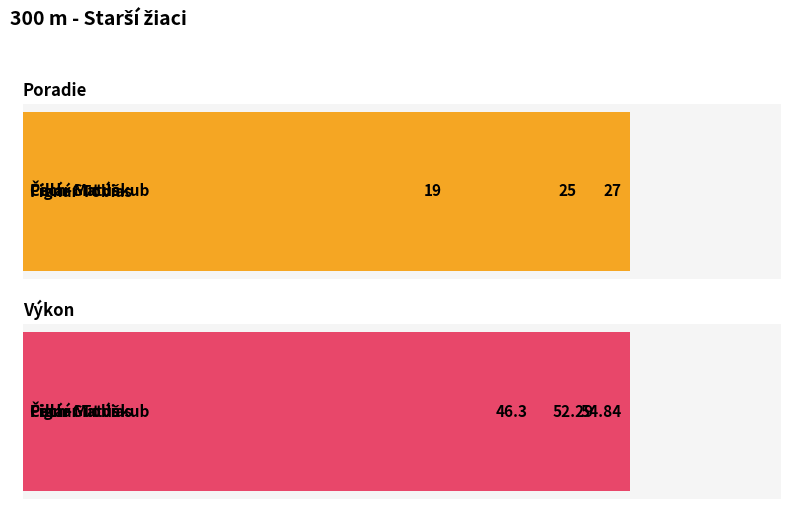

How many data points in Poradie are less than 25?

1